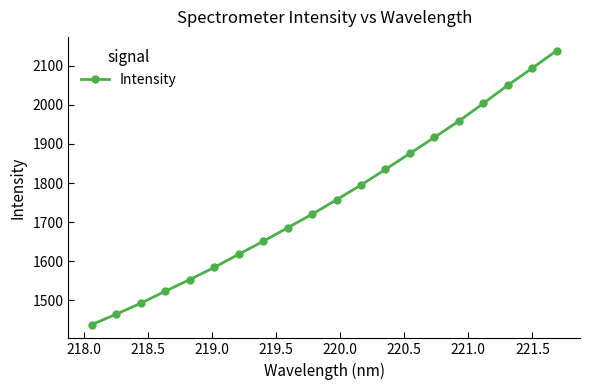

What is the difference between the maximum and minimum values?

700.0